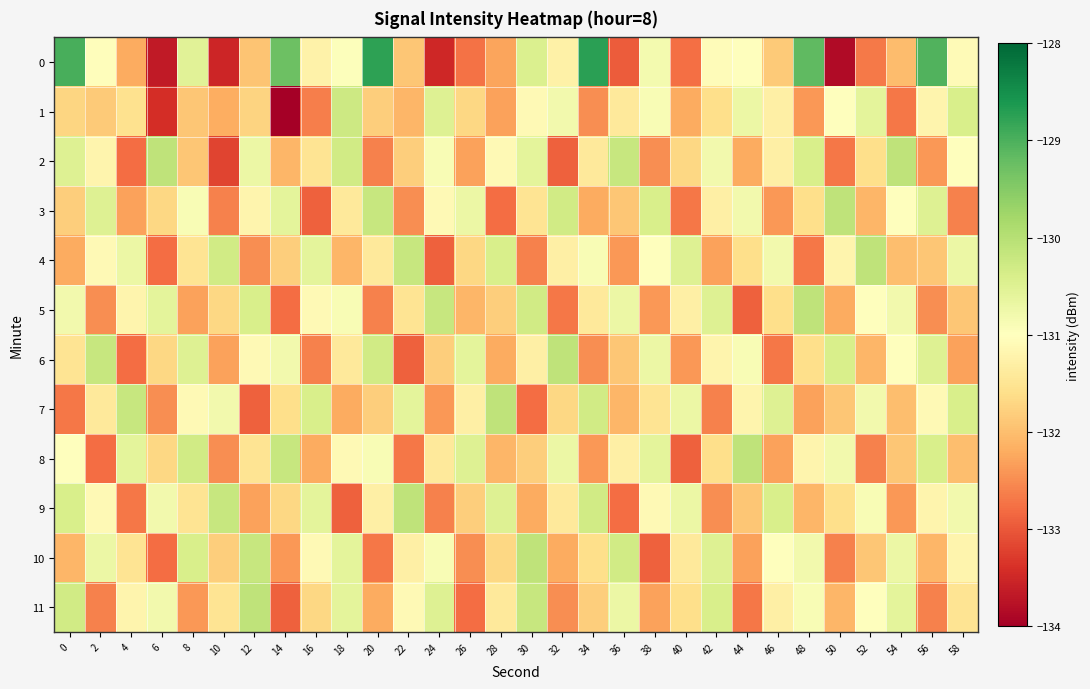

Between 24 and 26, which series saw the biggest shift?

11